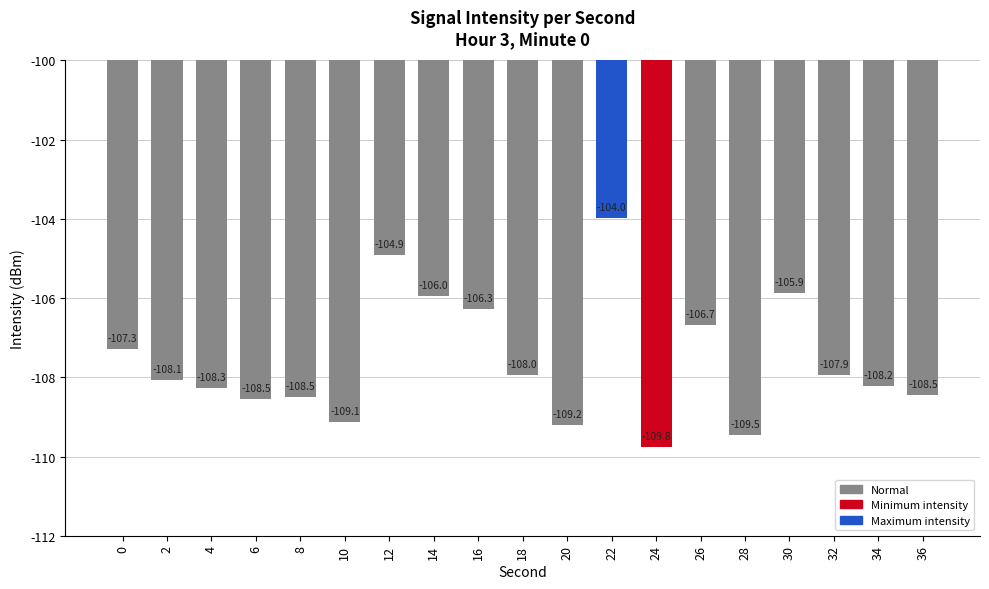

Where is the data nearest to the value -106?

14